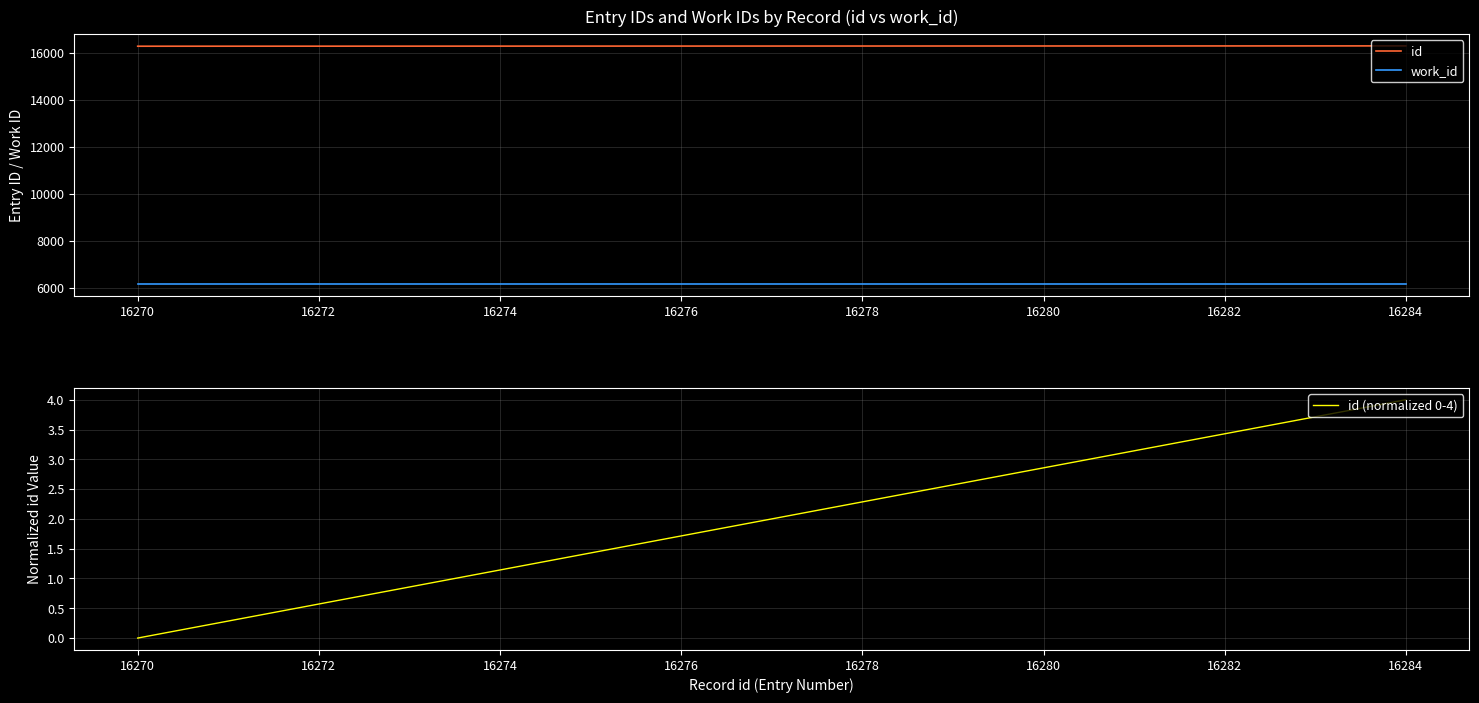

The value of id at 16278 is 16278. True or false?

True